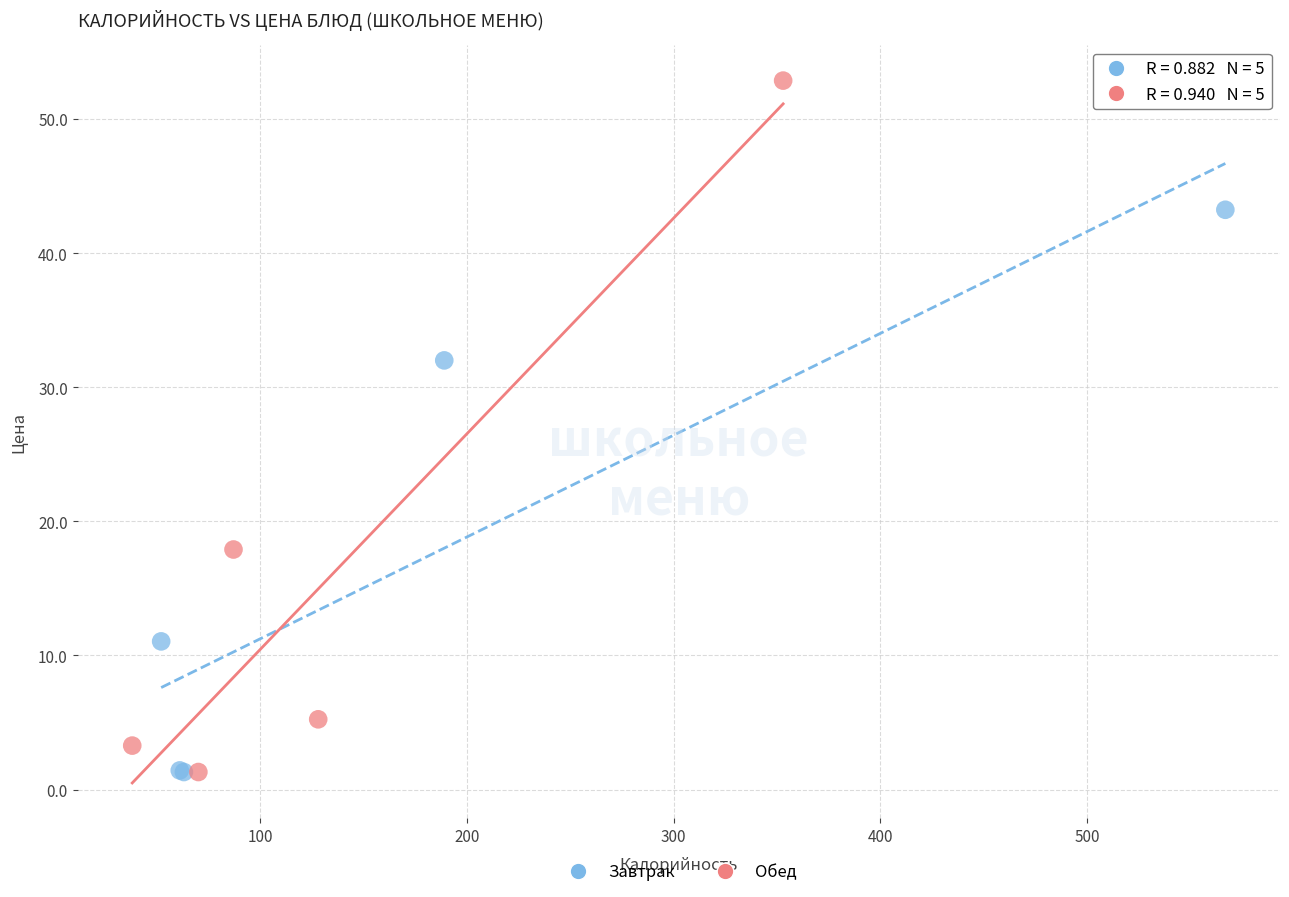

Which series has the largest Y range (max minus min)?

Обед